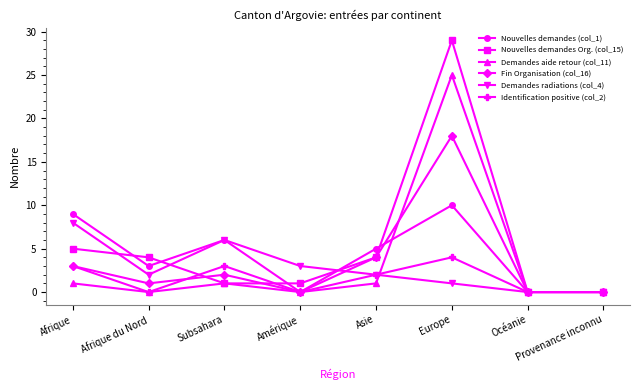

At which category is the sum across all series the highest?

Europe